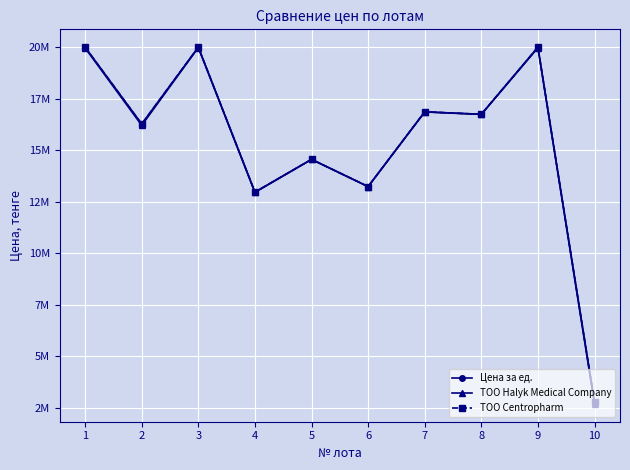

Does the chart have visible grid lines?

Yes